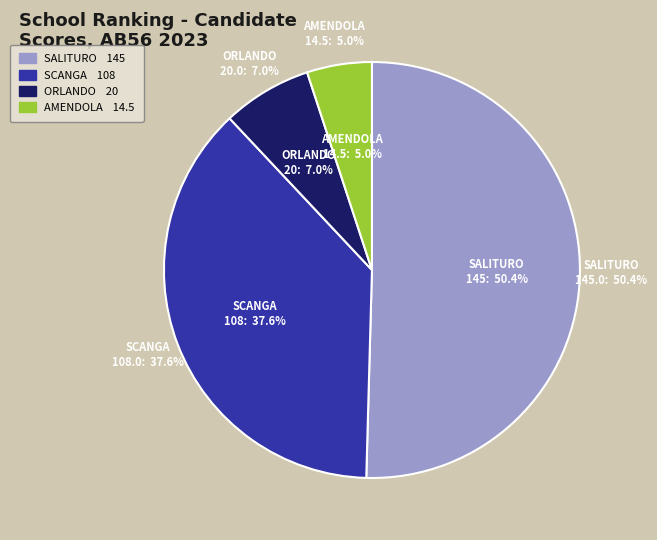

What percentage do SCANGA and AMENDOLA together represent?

42.6%